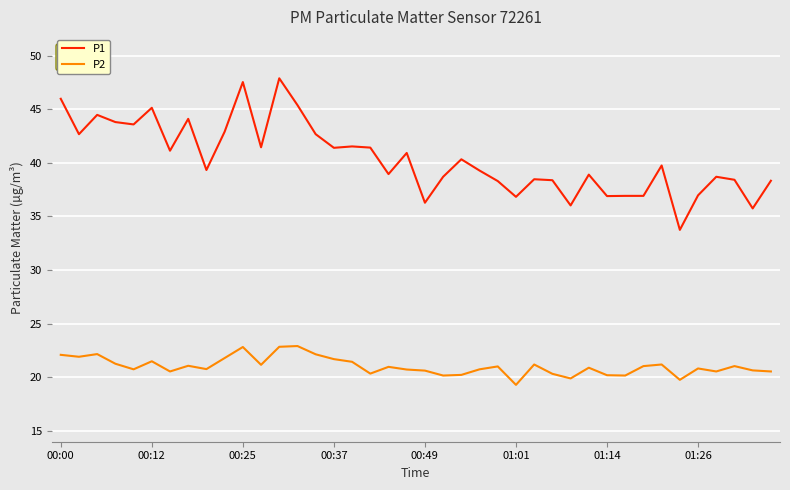

Rank the series by their average value, from lowest to highest.

P2, P1